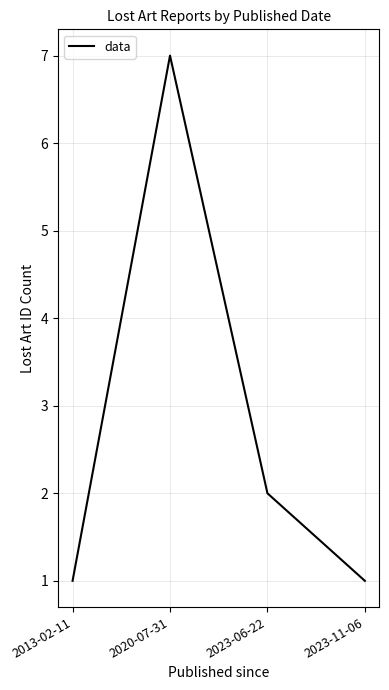

At which label does the data first exceed 2?

2020-07-31